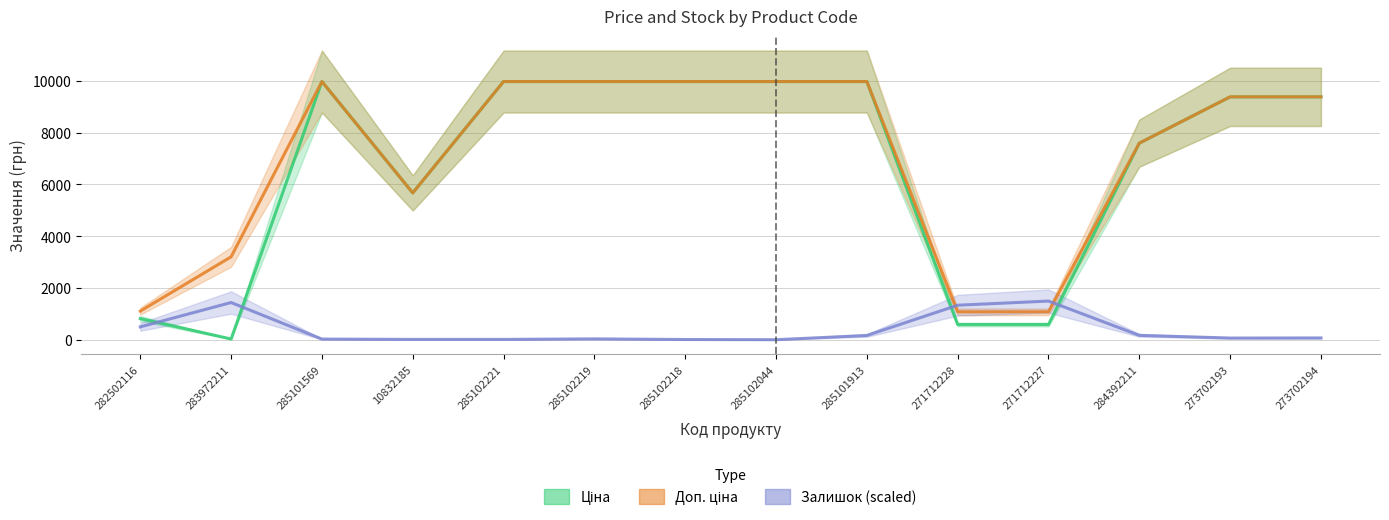

At how many categories does at least one series exceed 3902?

10